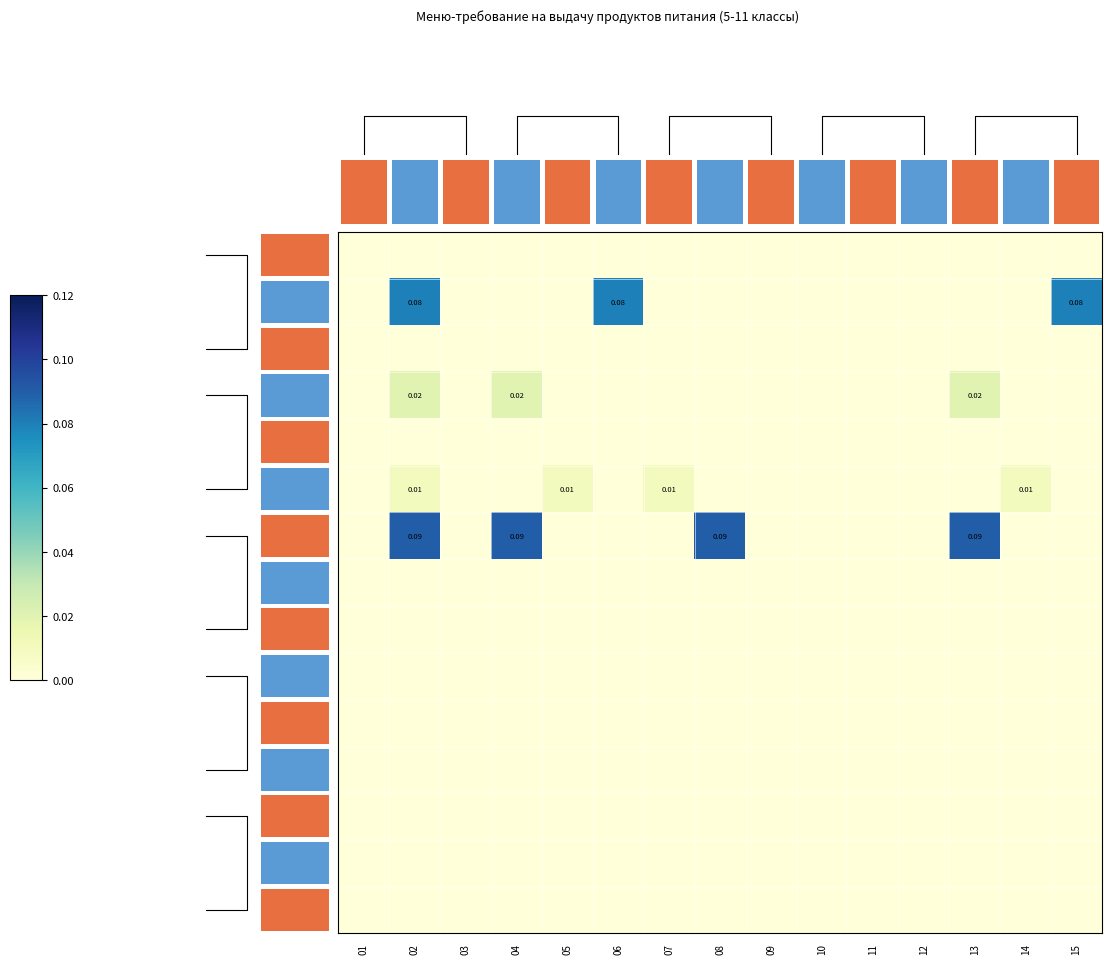

Count the number of data series in this chart.

15